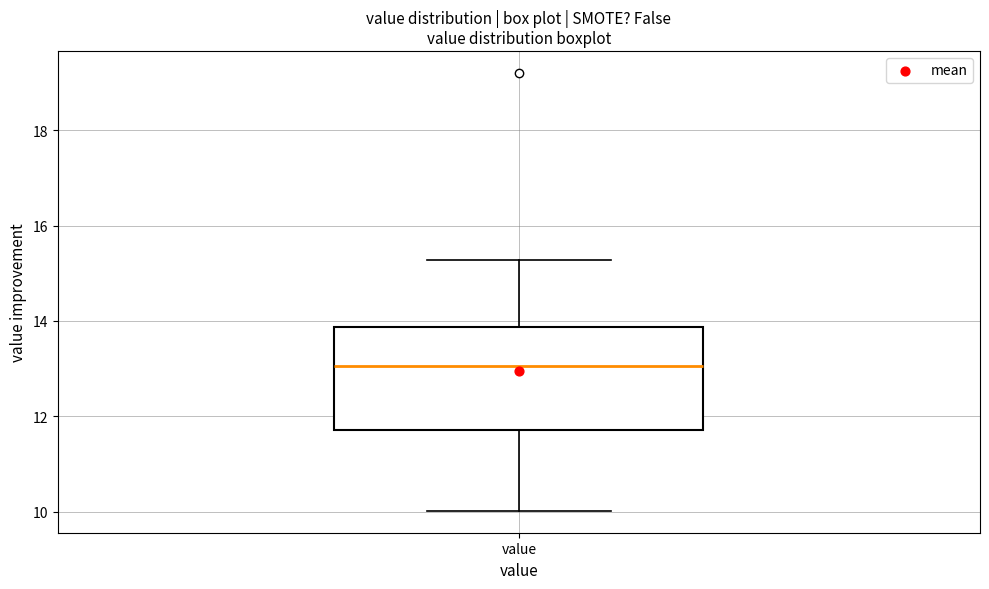

Read this box plot against the y-axis: the position of the median line, the range covered by the box, and the ends of both whiskers. The values are not printed on the chart, so give them approximately, as read against the axis.

median 13.0, box 11.8 to 13.8, whiskers 10.0 to 15.2